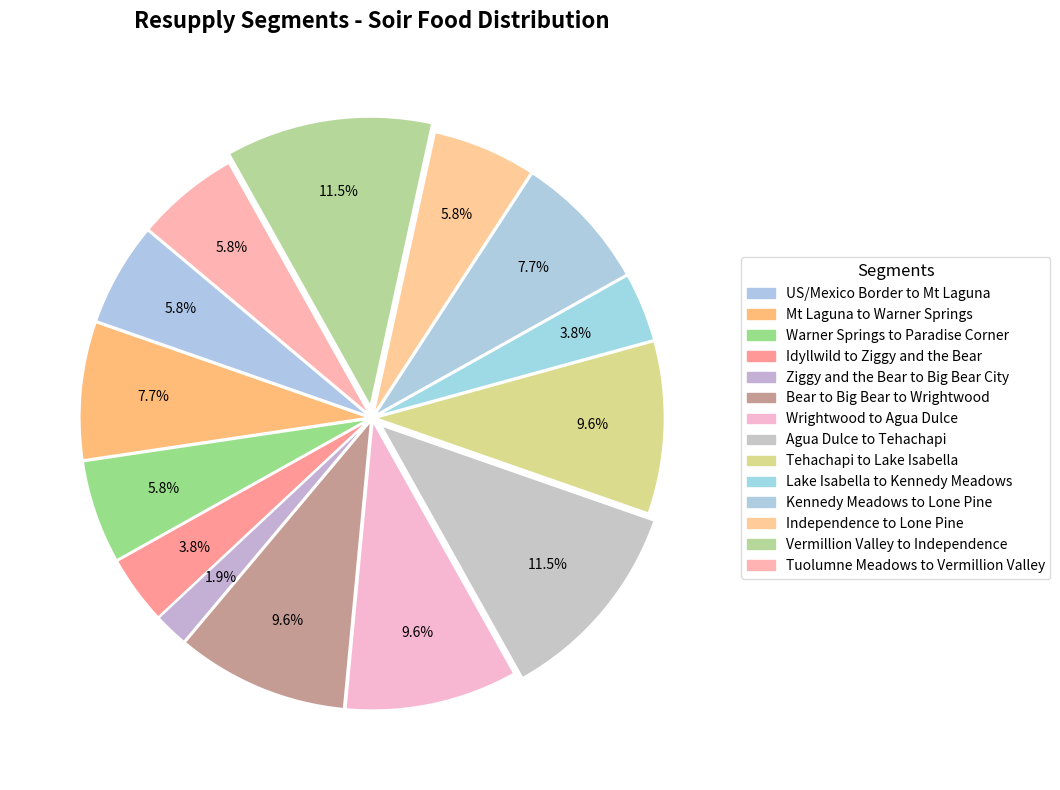

To the nearest percent, what percentage of the pie is Warner Springs to Paradise Corner?

6%